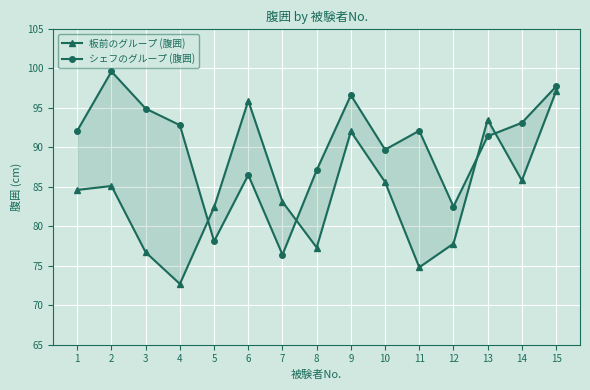

What is the minimum value shown in the chart?

72.7